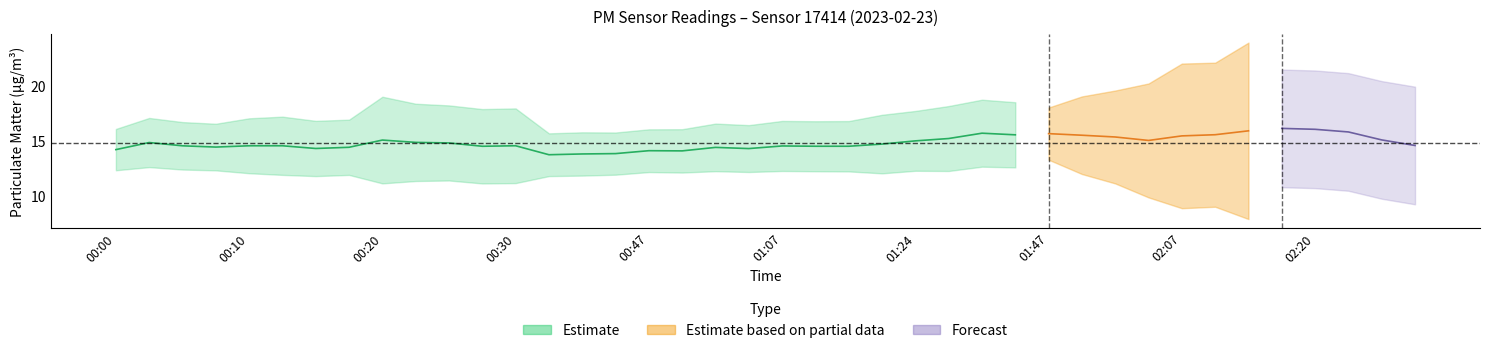

What position from the right is 01:07?

20